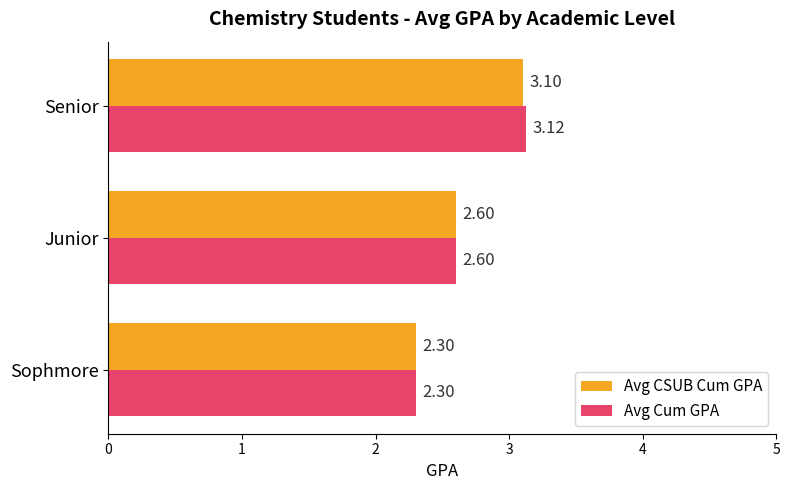

What is the difference between the Avg CSUB Cum GPA values at Sophmore and Senior?

0.8